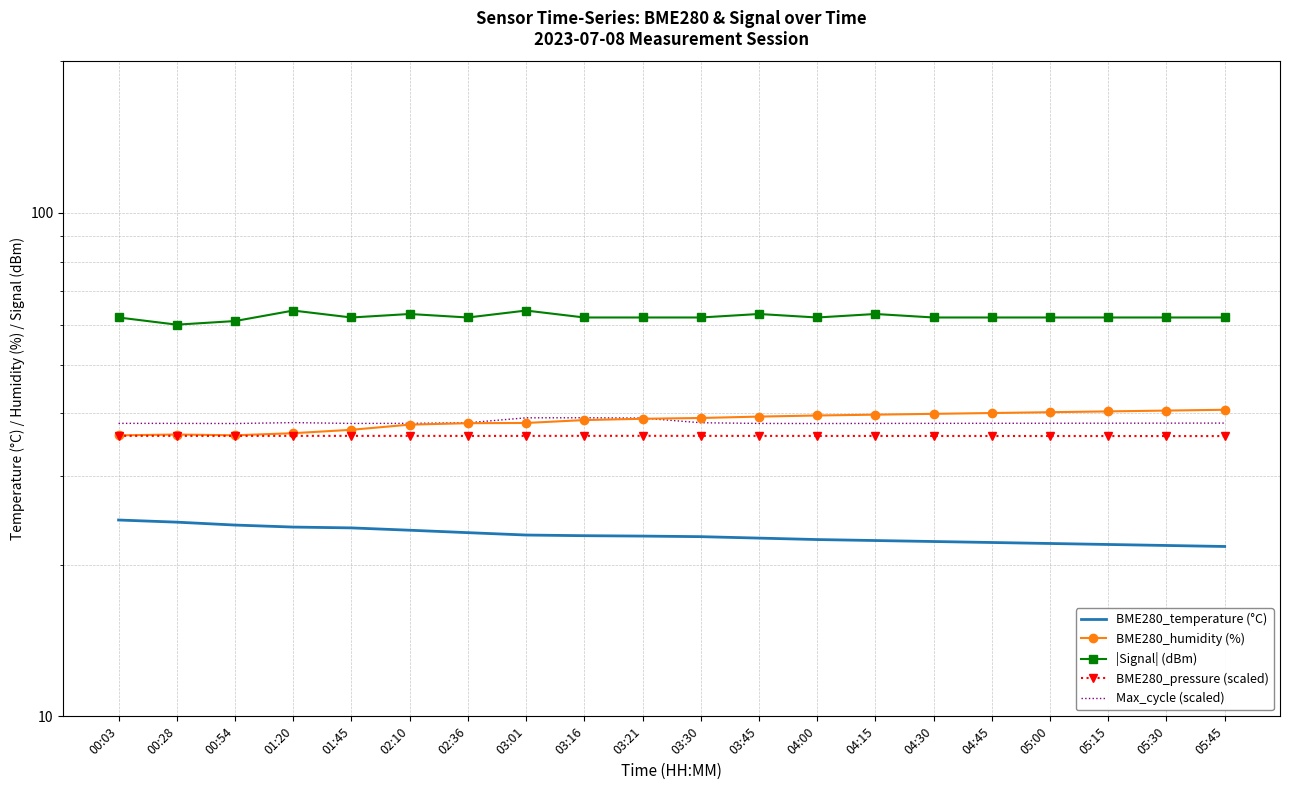

What position from the left is 02:36?

7